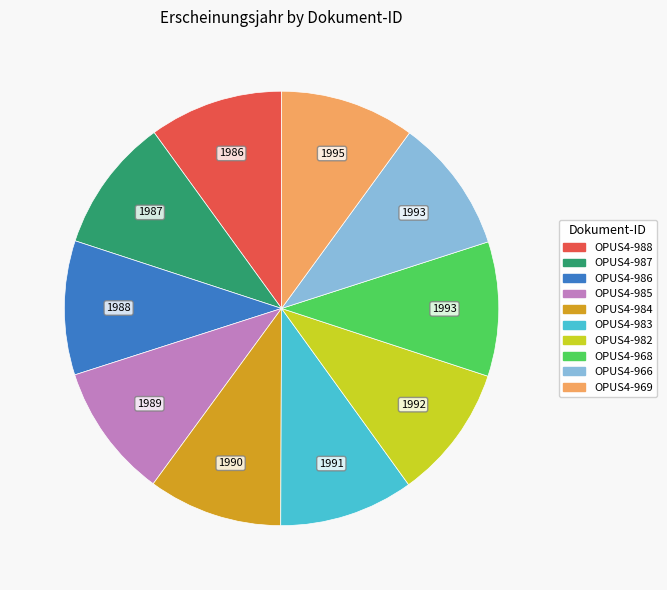

Approximately how many times larger is the value at OPUS4-988 compared to OPUS4-987?

1.0